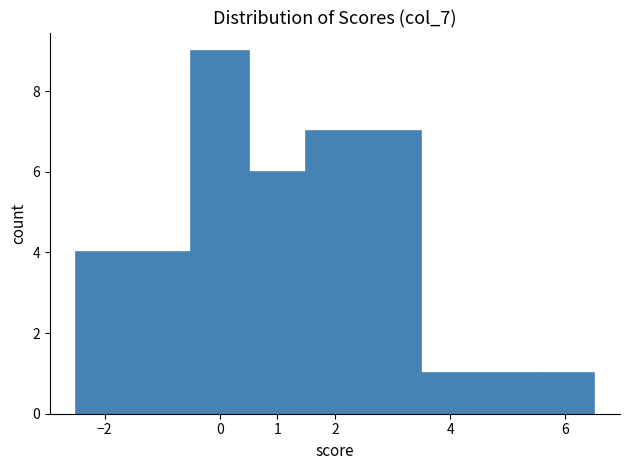

Over which range of the x-axis is the bar tallest?

-0.5 to 0.5